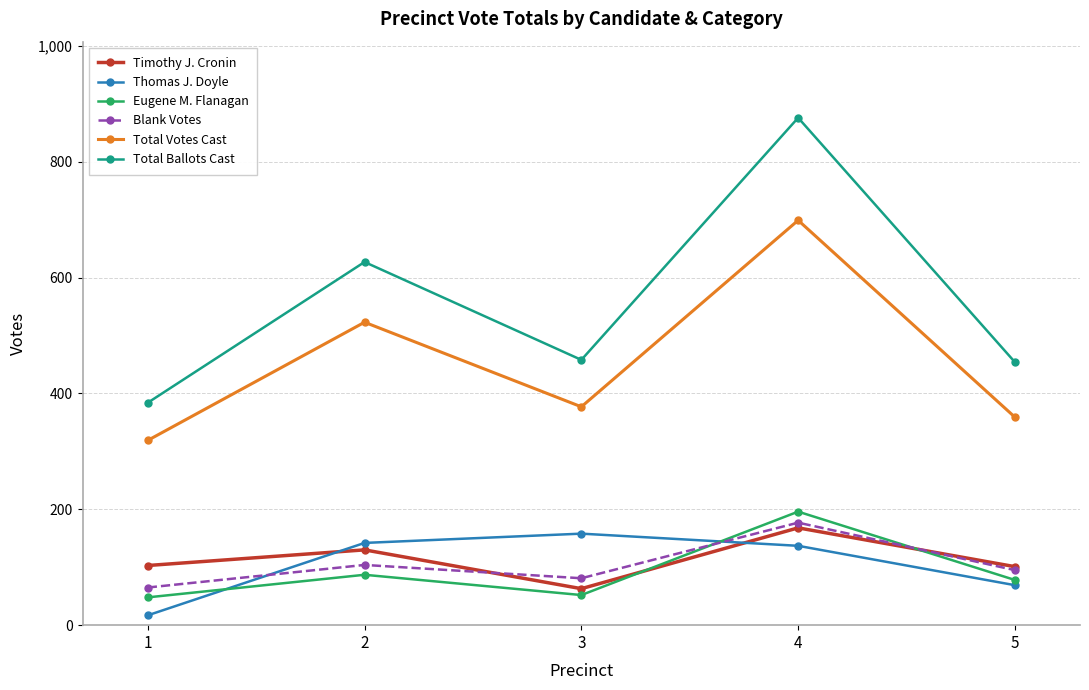

How many interior local peaks does the Total Votes Cast series have?

2